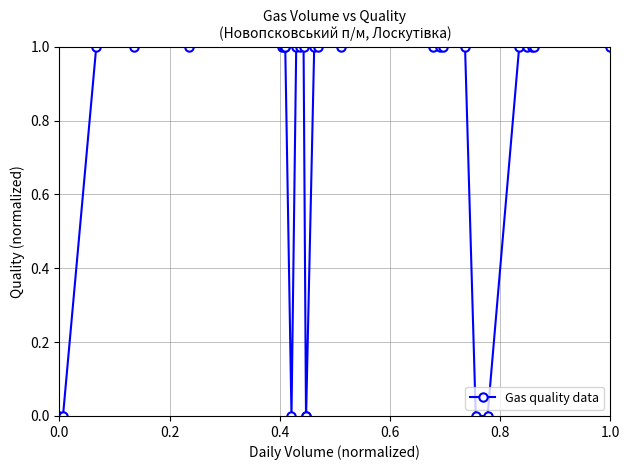

What is the value of the 11th point from the left?

1.0